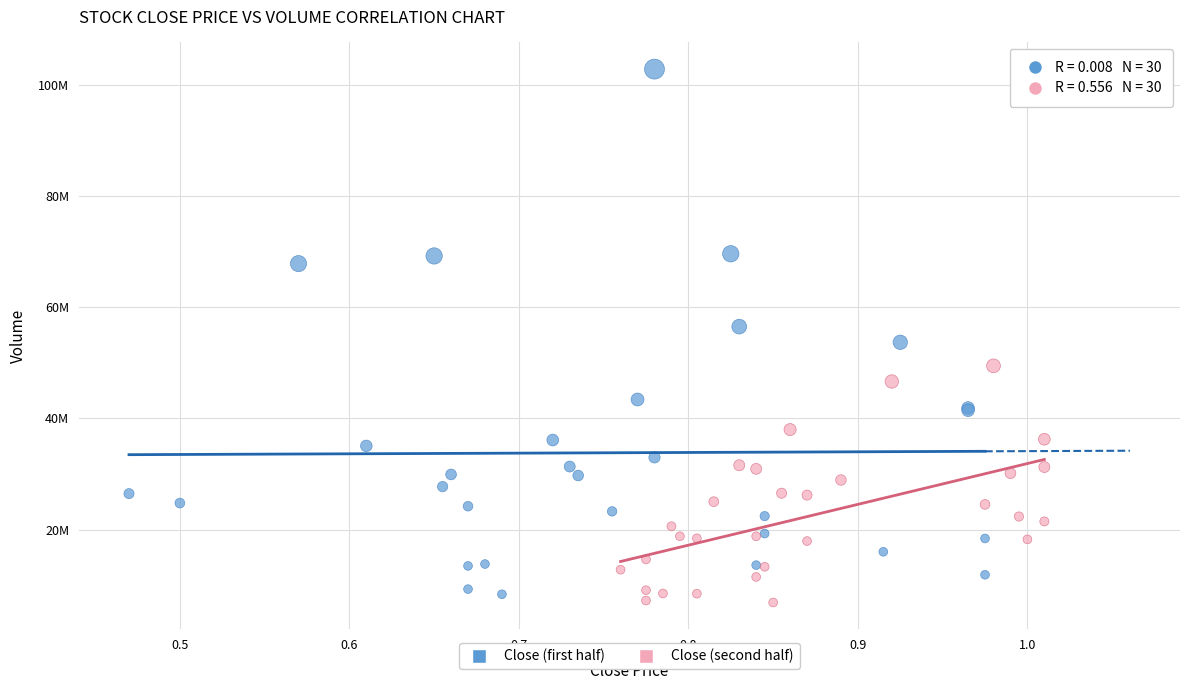

What are all the series names shown in the legend?

Close (first half), Close (second half)